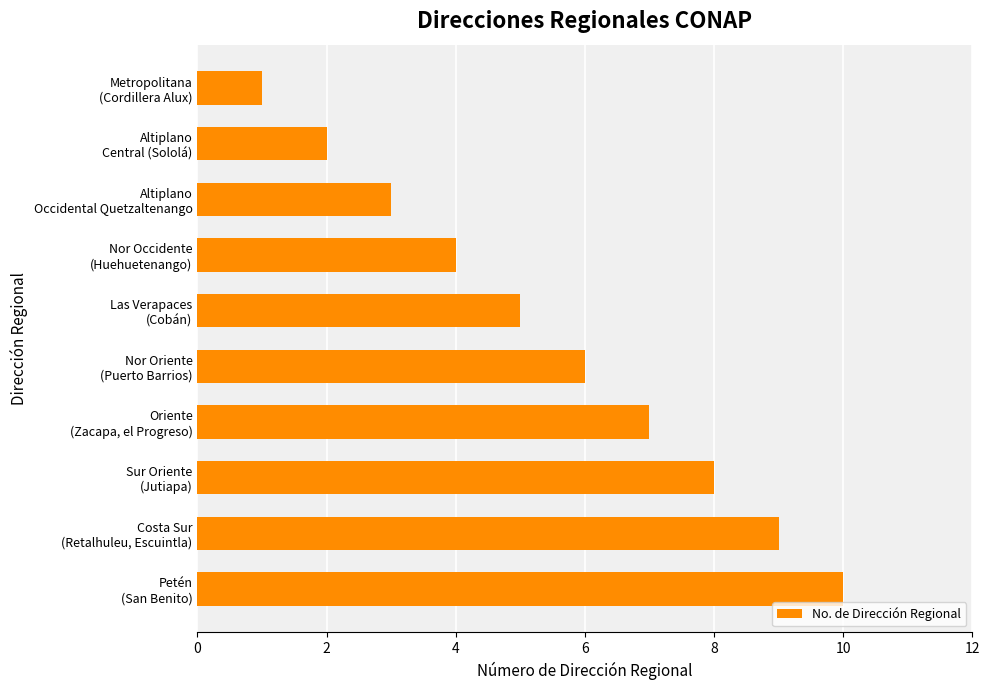

Where is the data nearest to the value 5?

Las Verapaces
(Cobán)